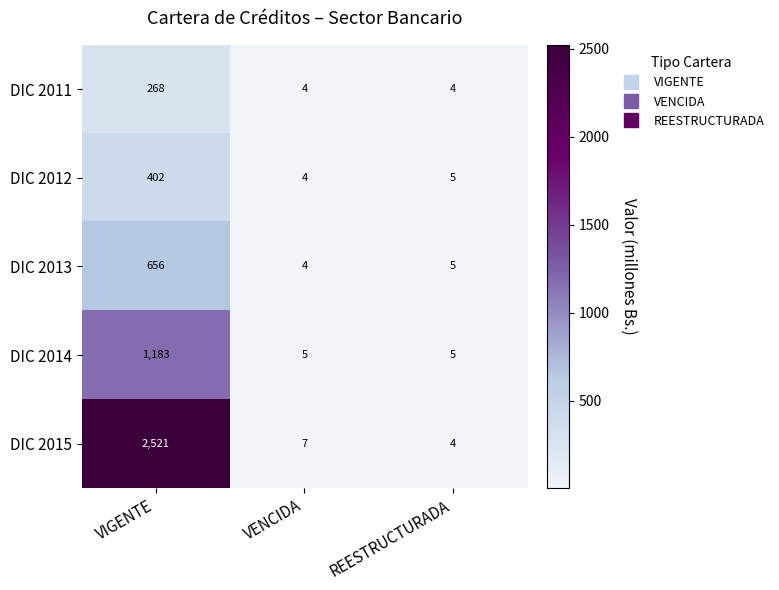

Which category has the highest value across all series?

VIGENTE